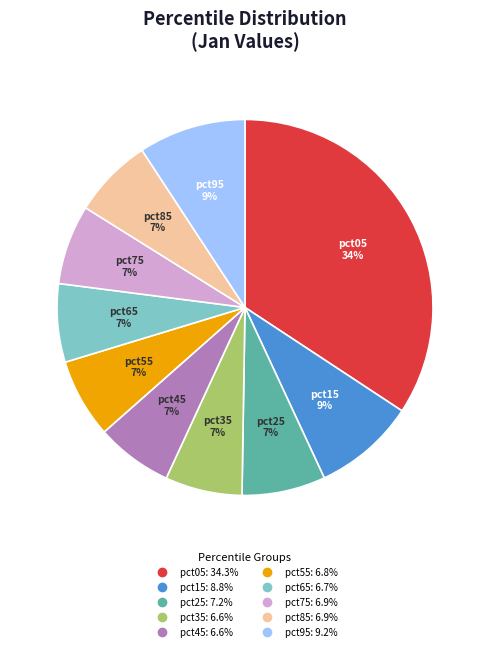

Combined, do pct85 and pct55 account for over 50%?

No